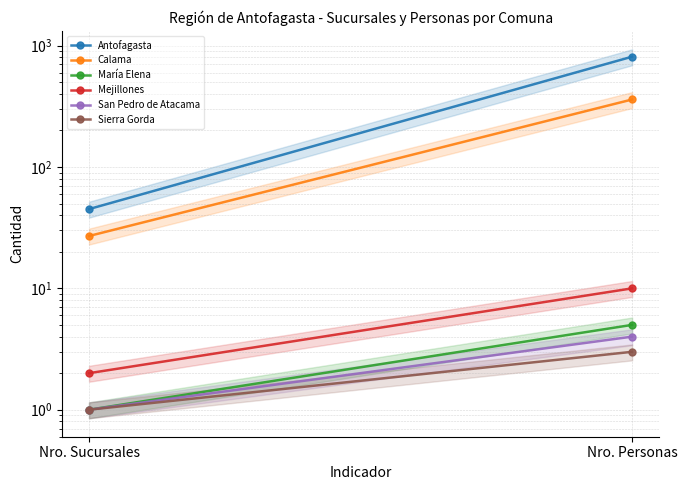

The value of Antofagasta at Nro. Sucursales is 75. True or false?

False